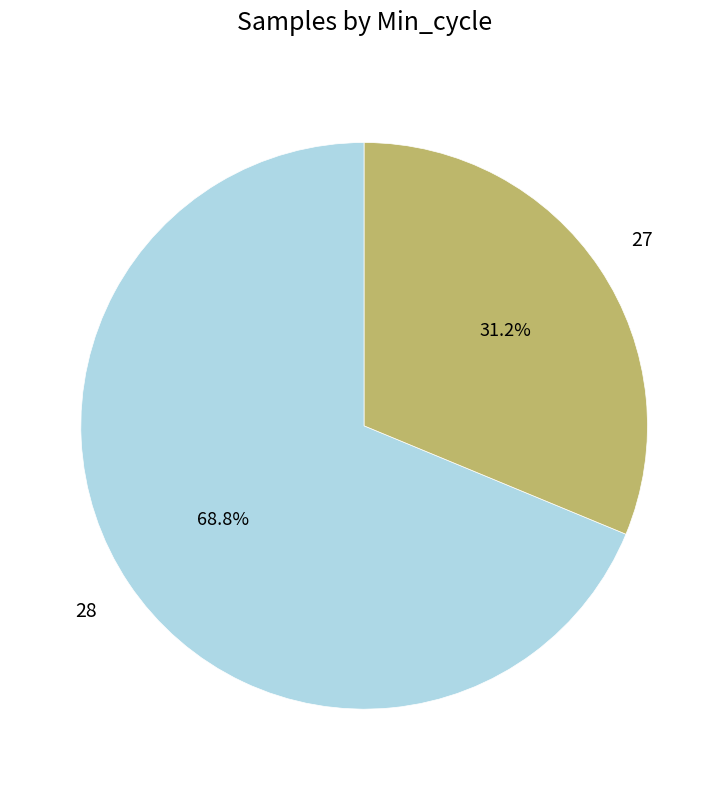

Is there a majority slice in this chart?

Yes